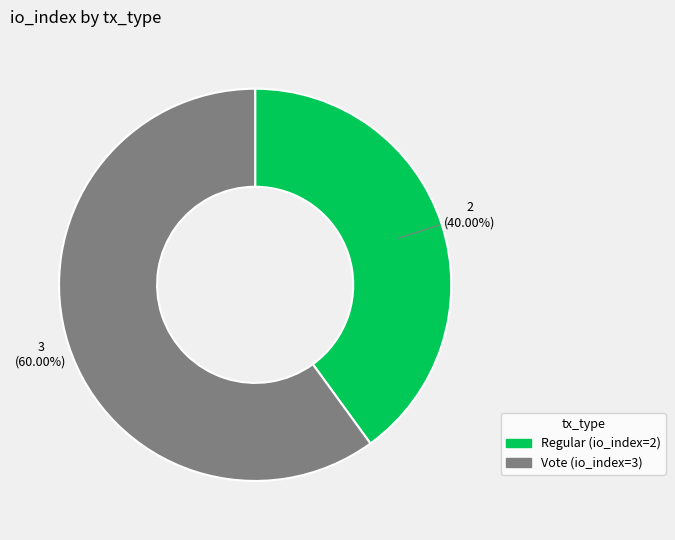

Rank the categories by value from lowest to highest.

Regular (io_index=2), Vote (io_index=3)